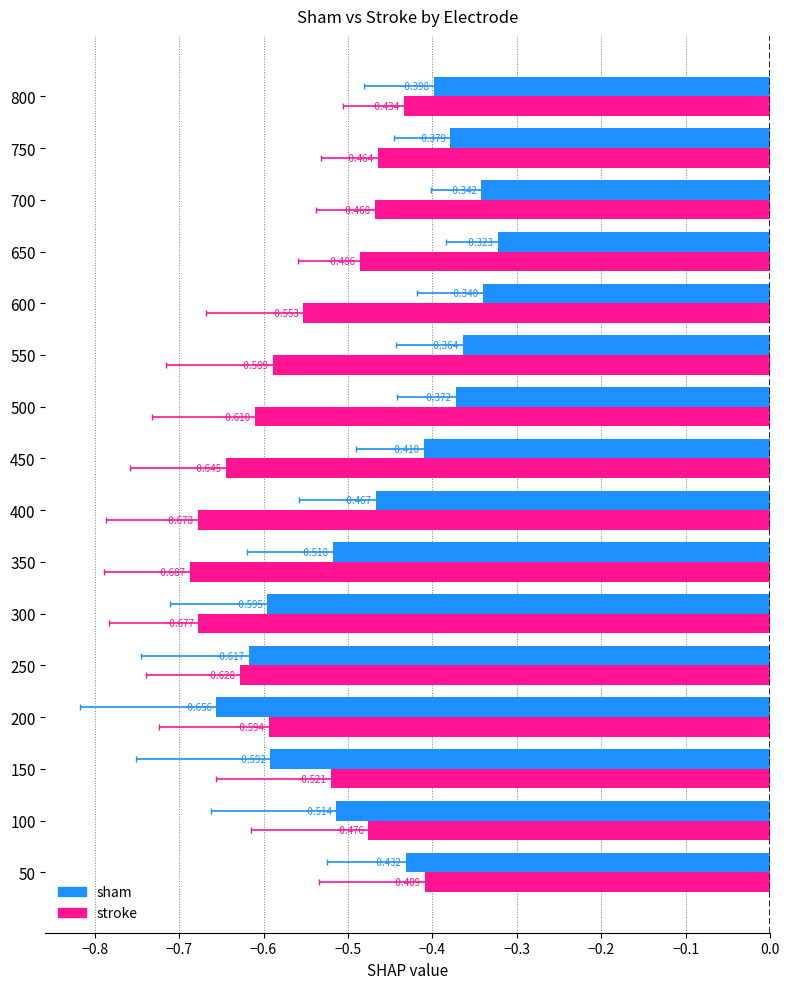

What are all the series names shown in the legend?

sham, stroke